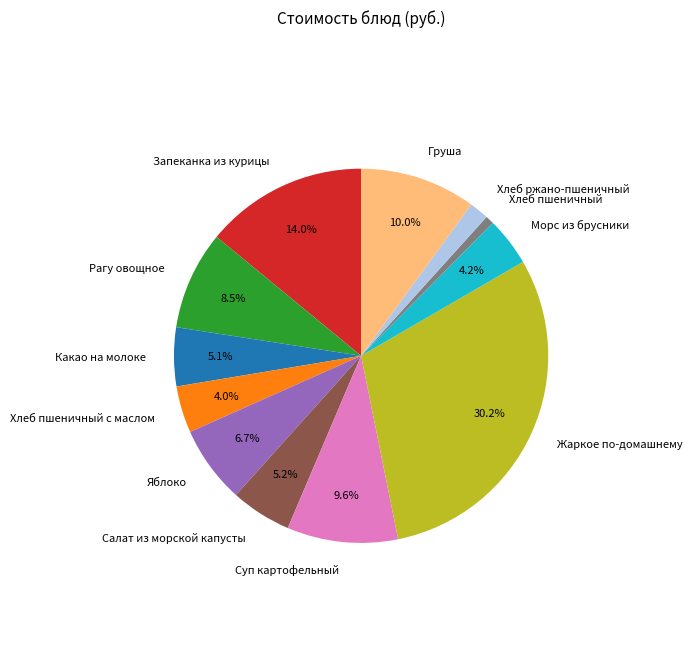

Which category has the smallest portion of the pie?

Хлеб пшеничный